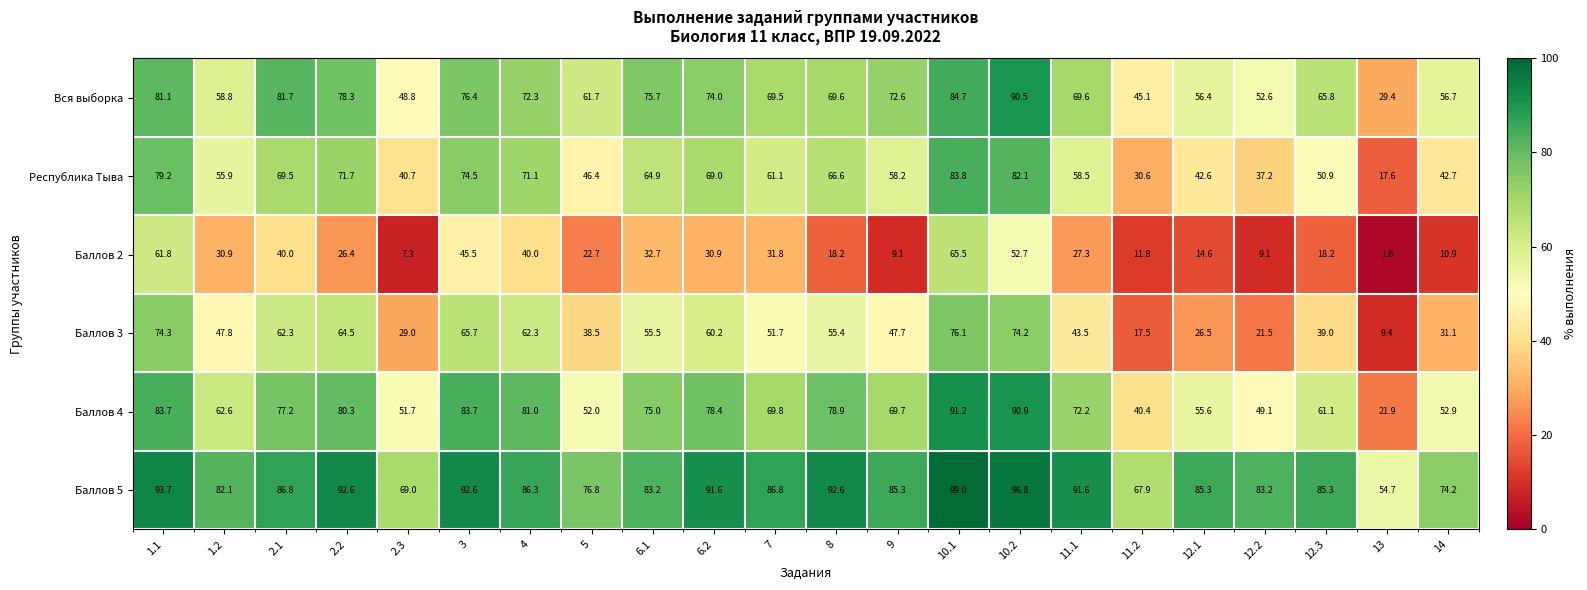

Where is Баллов 4 nearest to the value 56?

12.1